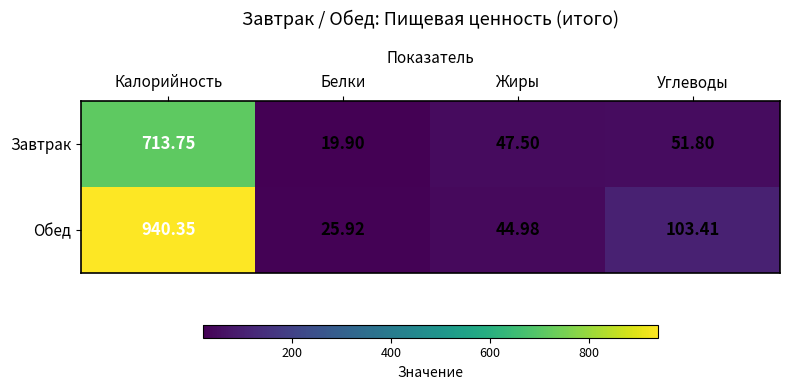

How many series are shown in this chart?

2